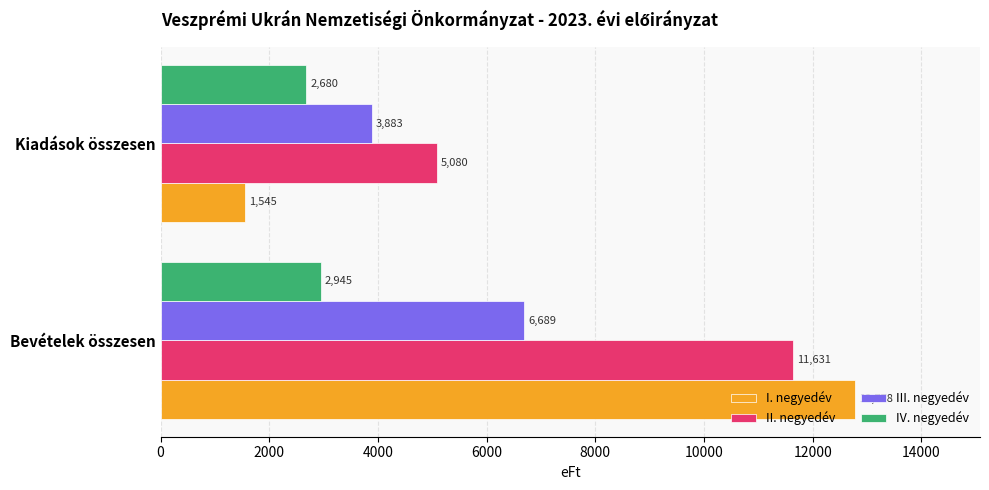

Is it true that I. negyedév equals 12778 at Bevételek összesen?

True